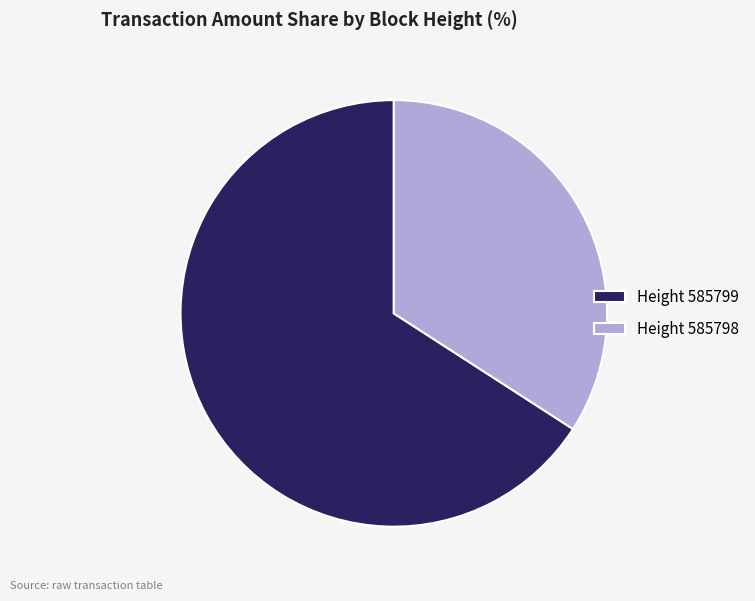

True or false: Height 585799 accounts for 66% of the total.

True